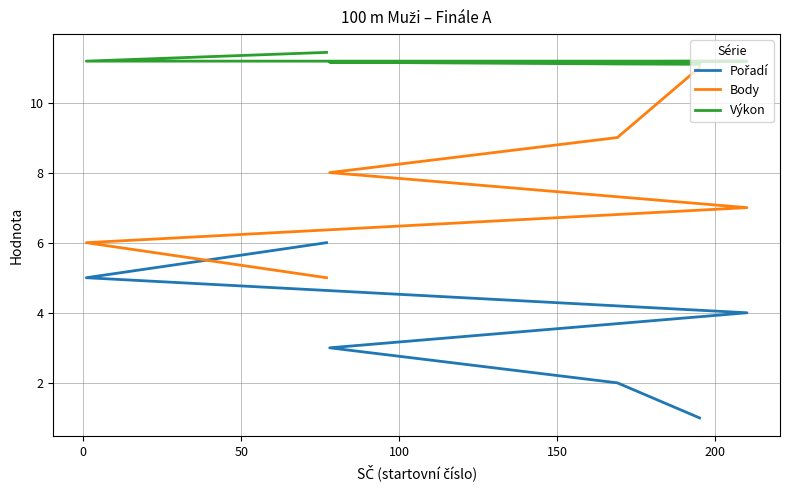

At how many categories does at least one series exceed 3?

6